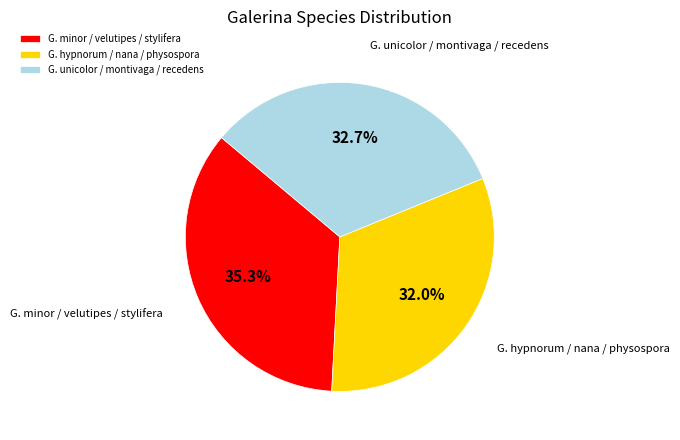

What is the ratio of the value at G. minor / velutipes / stylifera to the value at G. hypnorum / nana / physospora?

1.1